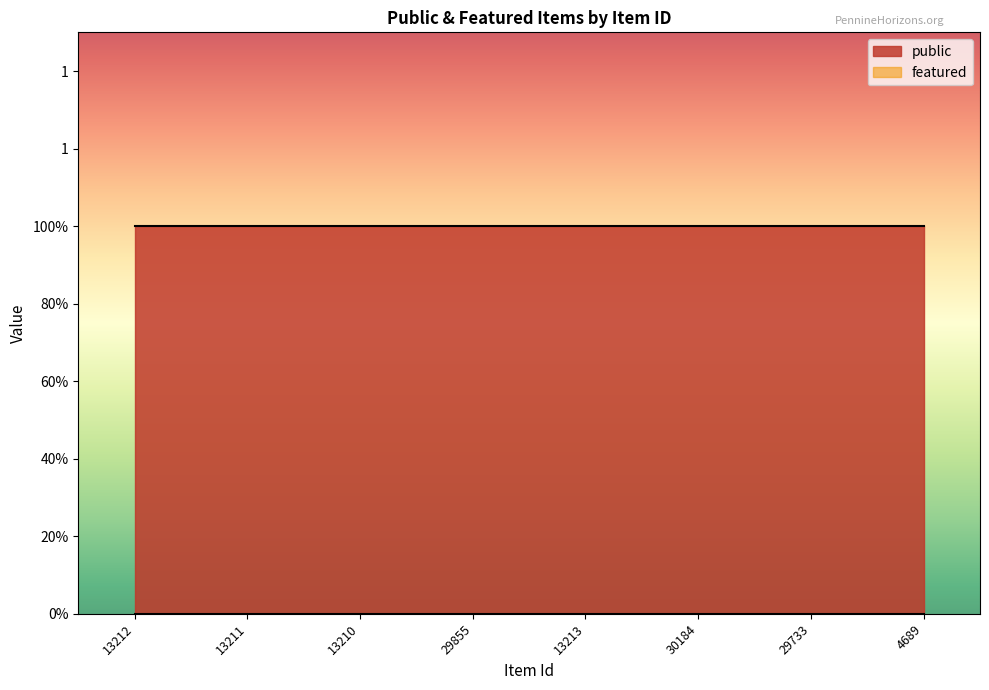

Does the chart have visible grid lines?

No